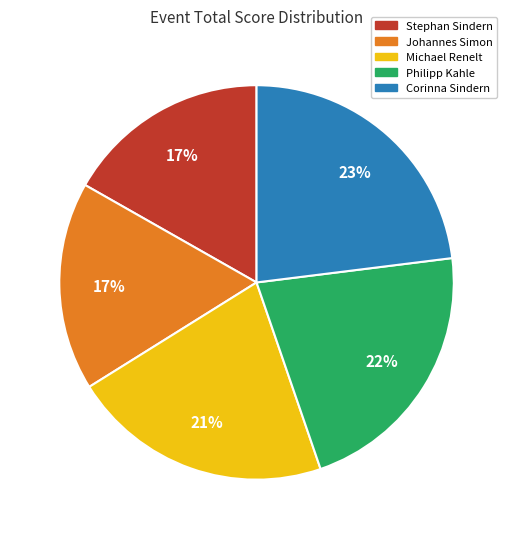

The Stephan Sindern slice represents 24% of the pie. True or false?

False